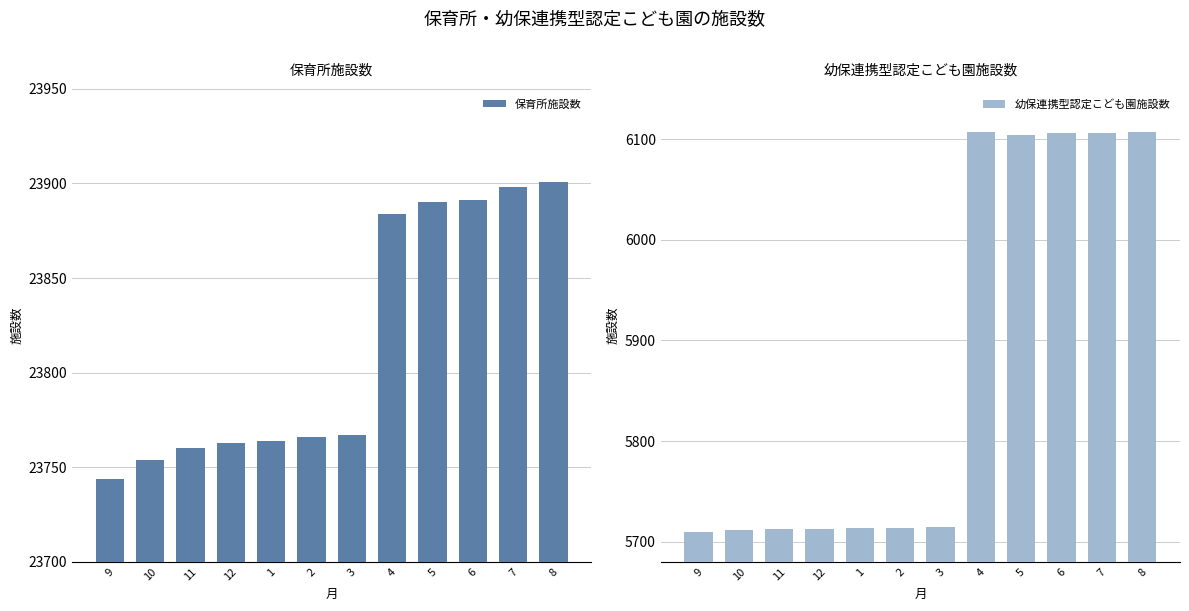

Where does the 保育所施設数 series first go above 23767?

4